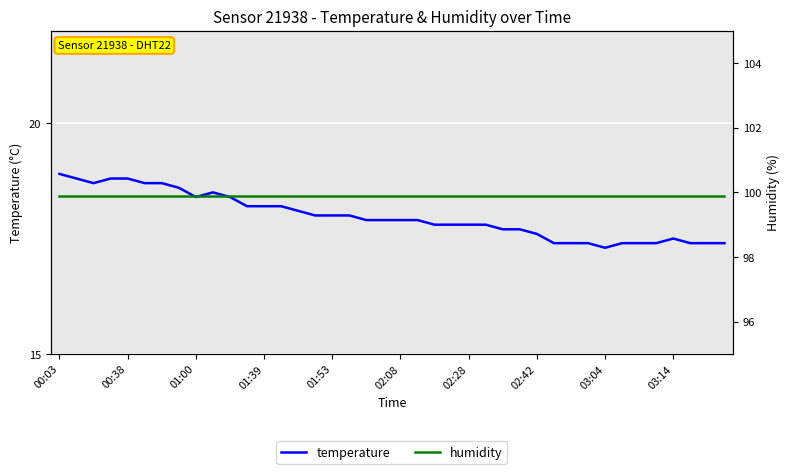

What is the highest value of the temperature series?

18.9